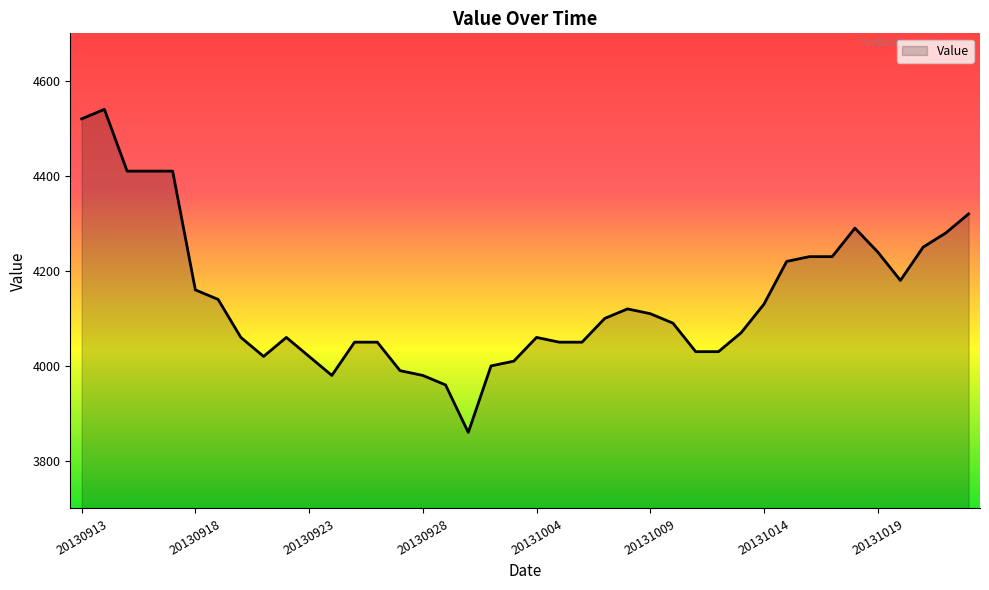

What is the minimum value shown in the chart?

3860